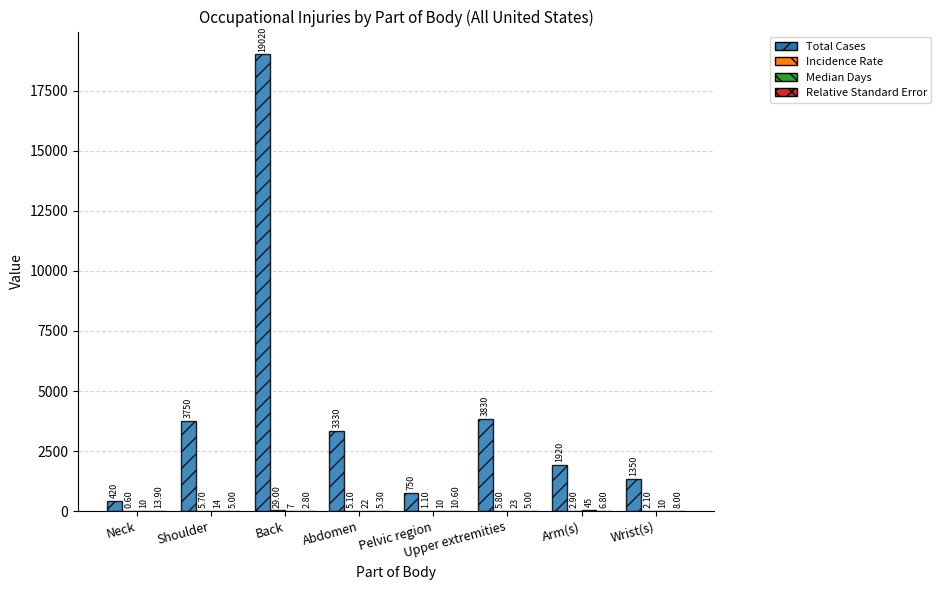

What is the greatest value displayed?

19020.0